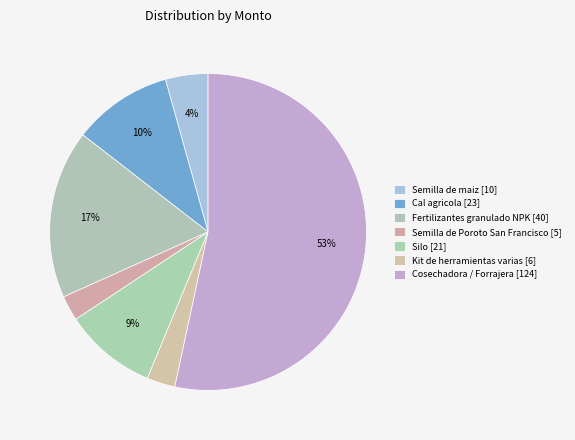

To the nearest percent, what is the combined percentage of Cosechadora / Forrajera and Kit de herramientas varias?

56%